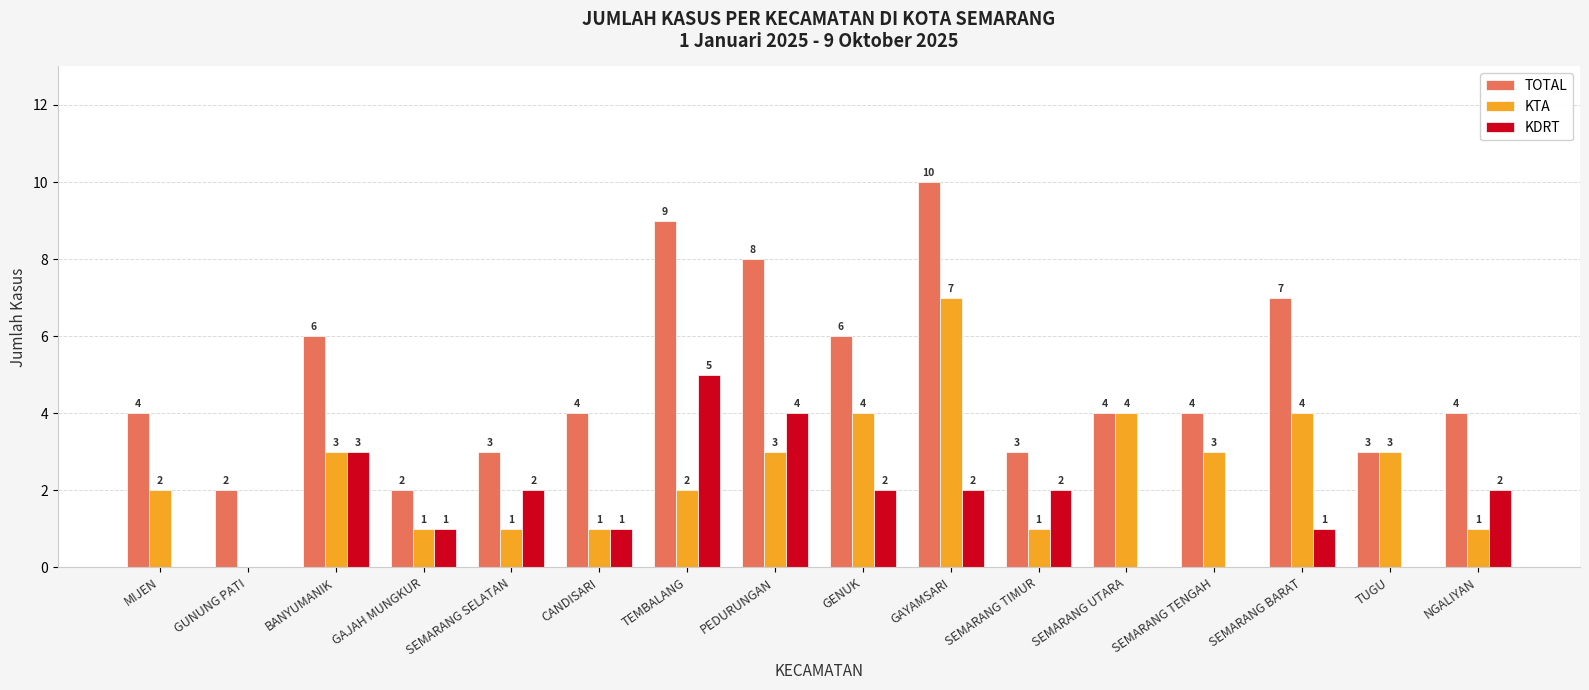

What is the sum of the KDRT values at TEMBALANG and PEDURUNGAN?

9